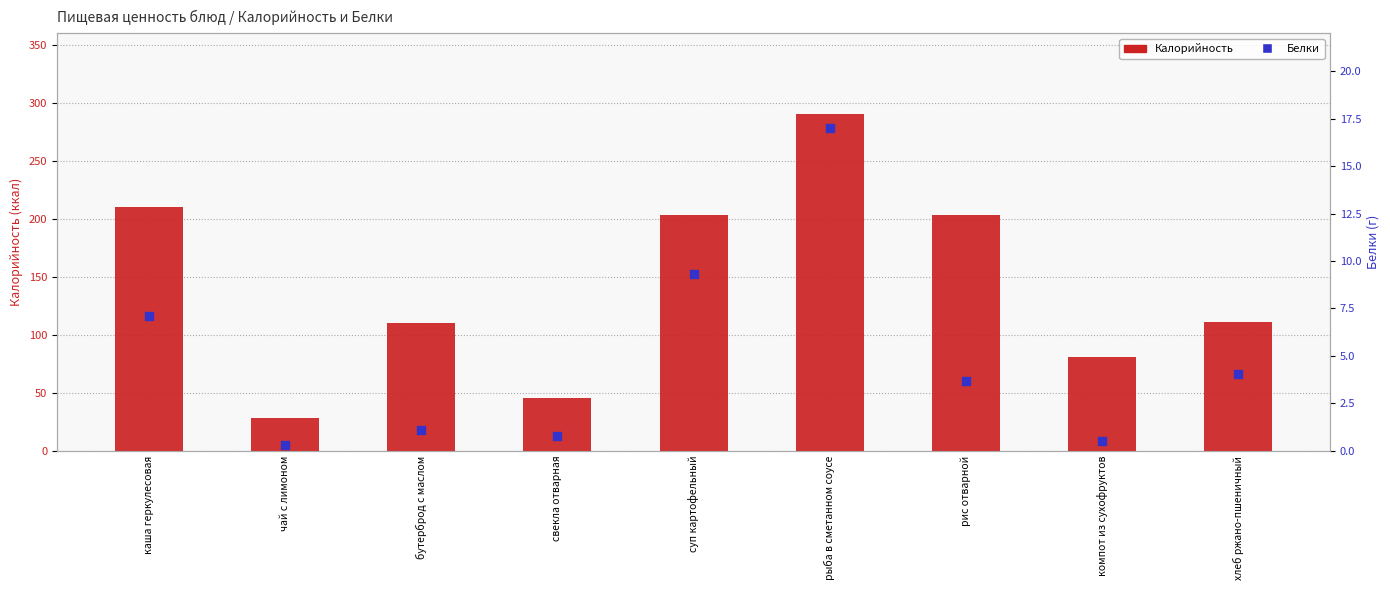

At which category is the sum across all series the highest?

рыба в сметанном соусе